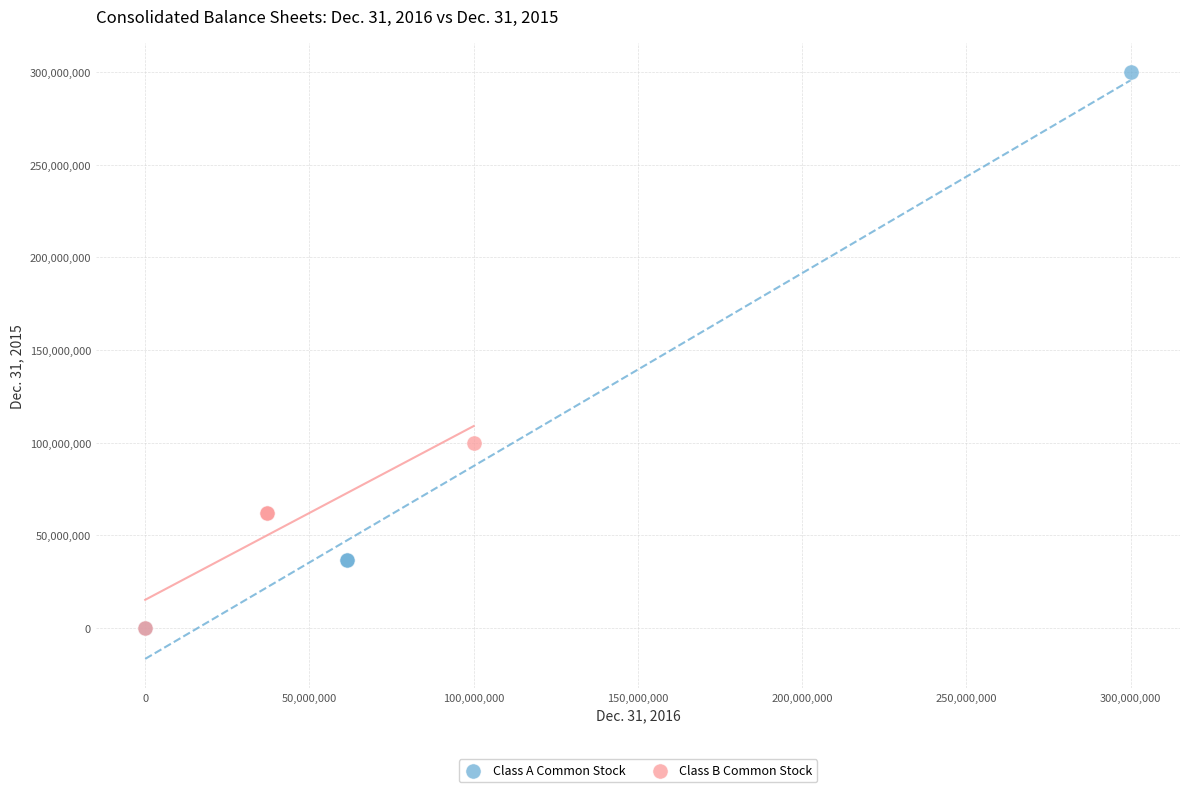

Which series has the largest Y range (max minus min)?

Class A Common Stock